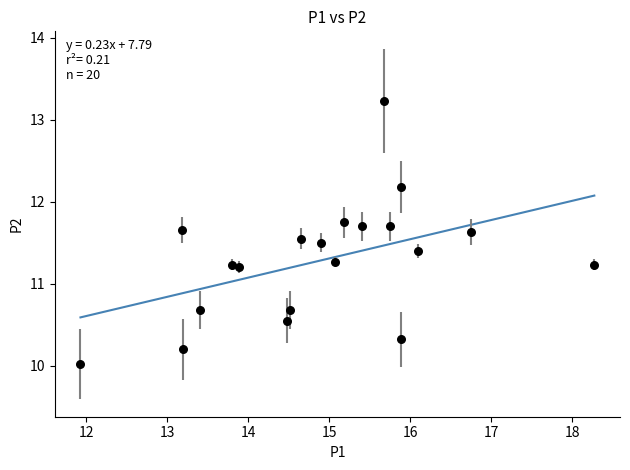

What is the range of Y values (max minus min)?

3.2